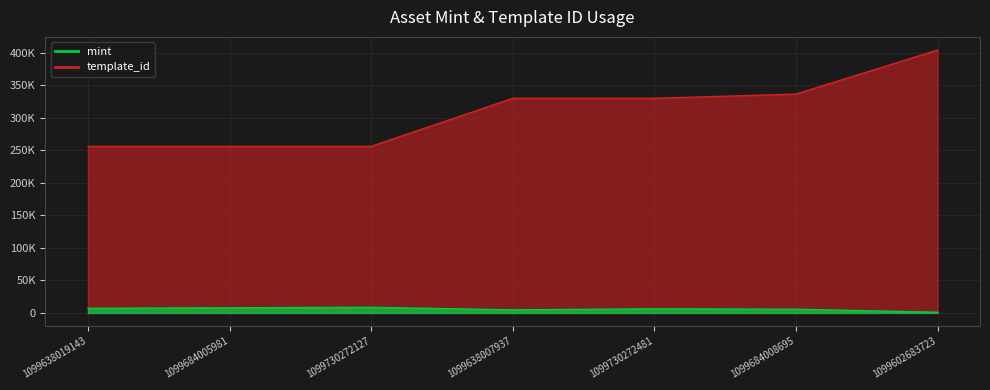

What is the label of the 3rd point from the right?

1099730272481